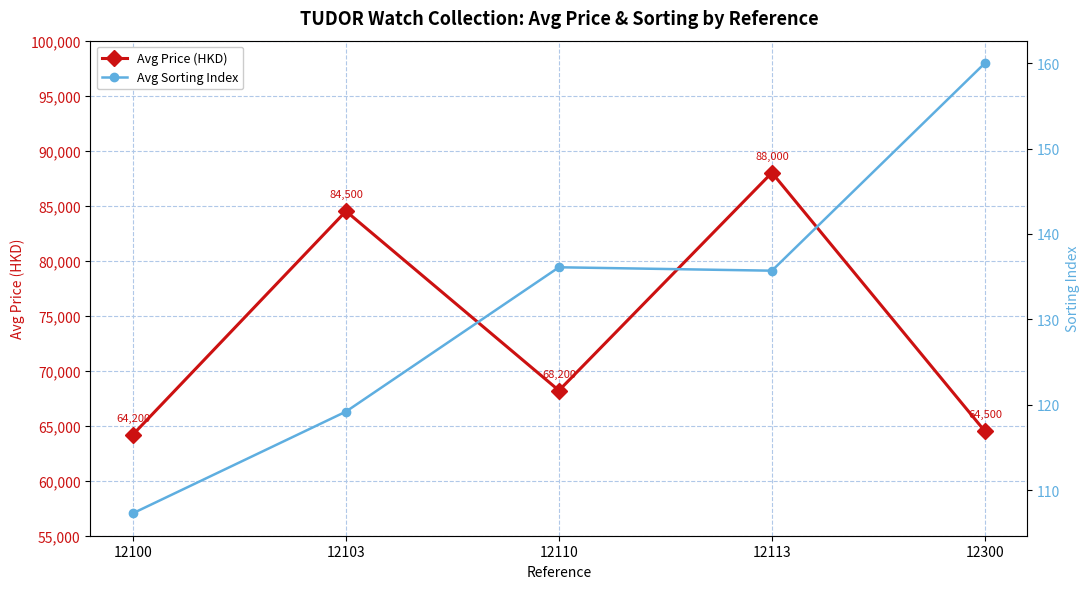

Reading right to left, what are all the values shown in this chart?

Avg Price (HKD): 64500.0	88000.0	68200.0	84500.0	64200.0
Avg Sorting Index: 160.0	135.7	136.1	119.2	107.3